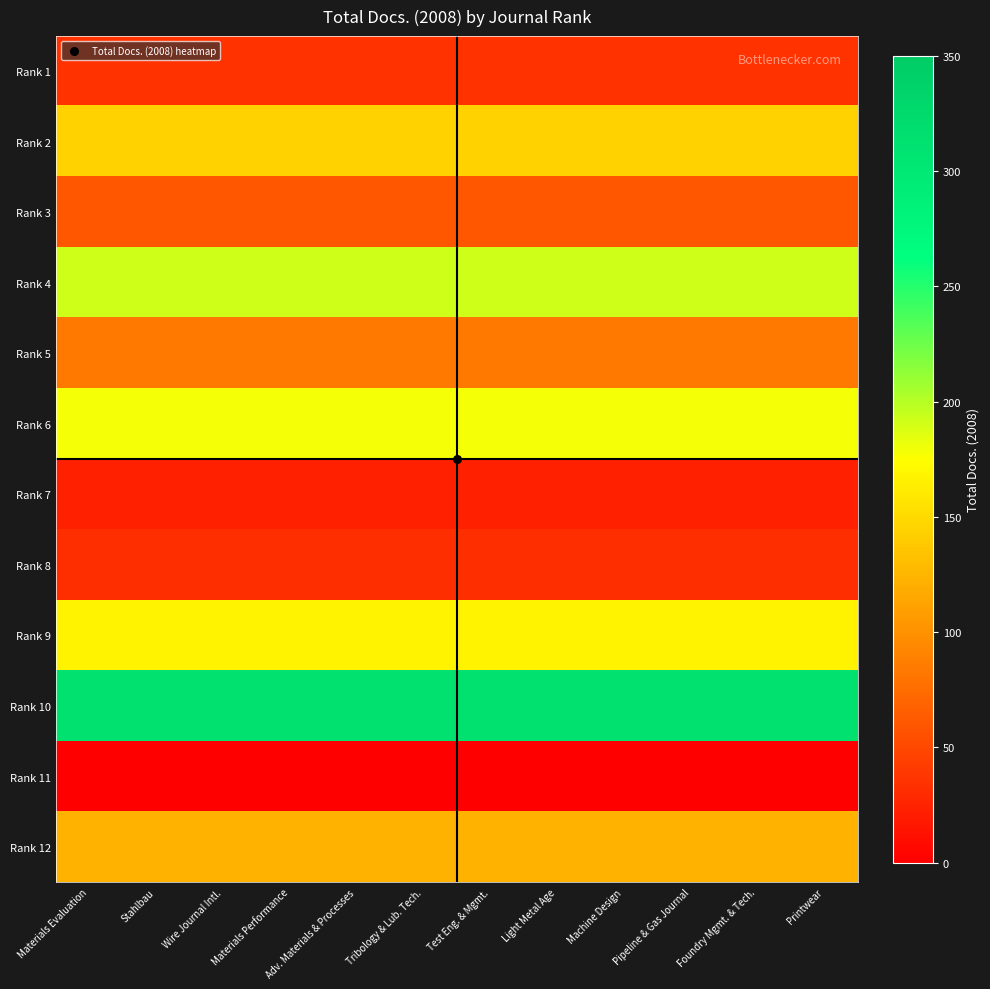

What is the spread (max minus min) of values at Foundry Mgmt. & Tech.?

313